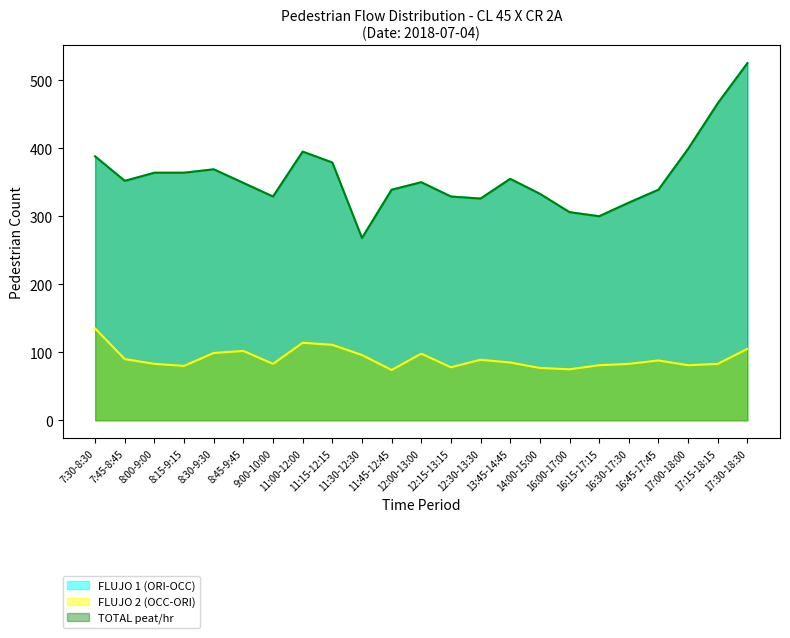

What is the sum of the TOTAL peat/hr values at 12:15-13:15 and 16:30-17:30?

649